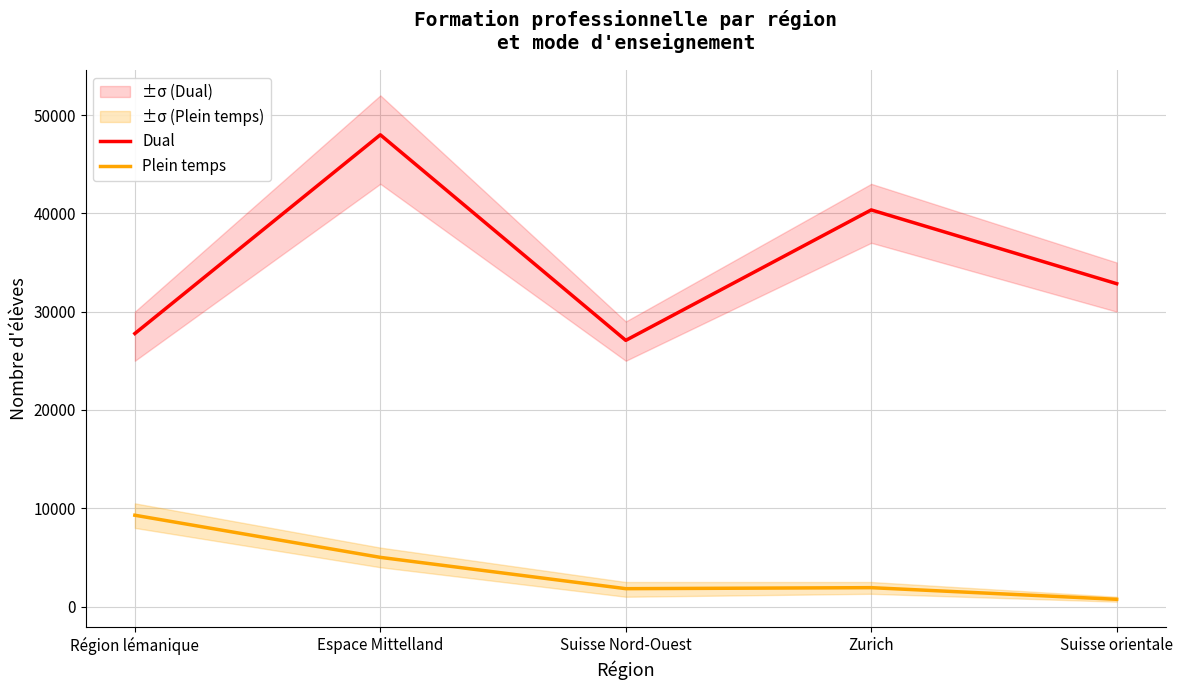

What is the label of the 2nd point from the right?

Zurich